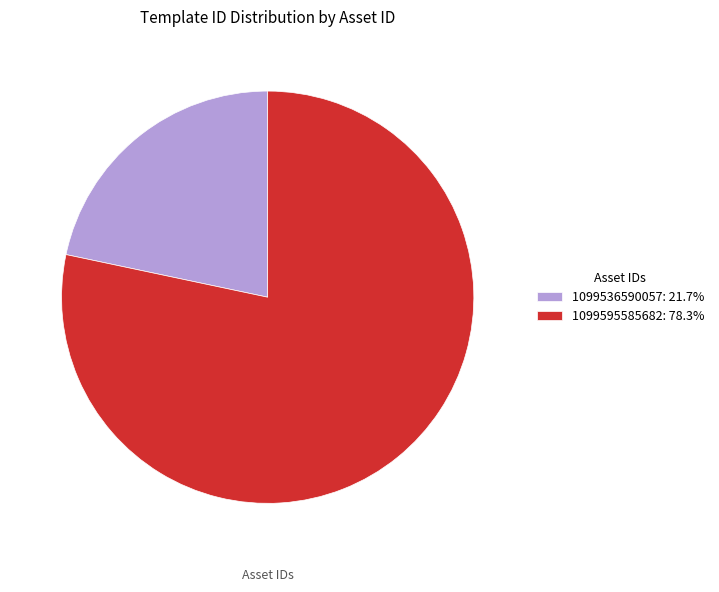

Do 1099536590057 and 1099595585682 together represent more than half of the pie?

Yes